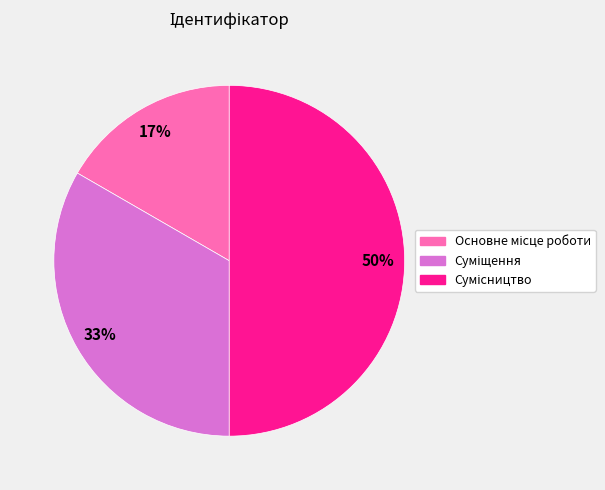

To the nearest percent, what is the difference between the largest and smallest slice percentages?

33%